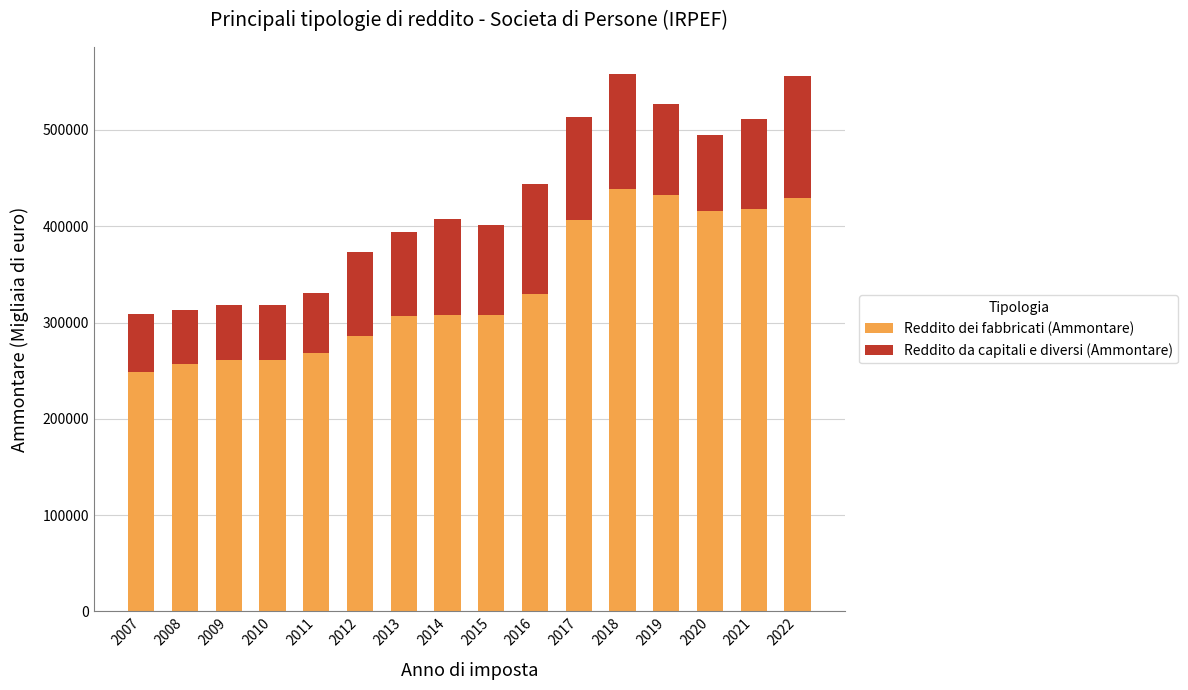

The value of Reddito dei fabbricati (Ammontare) at 2009 is 397422.4. True or false?

False